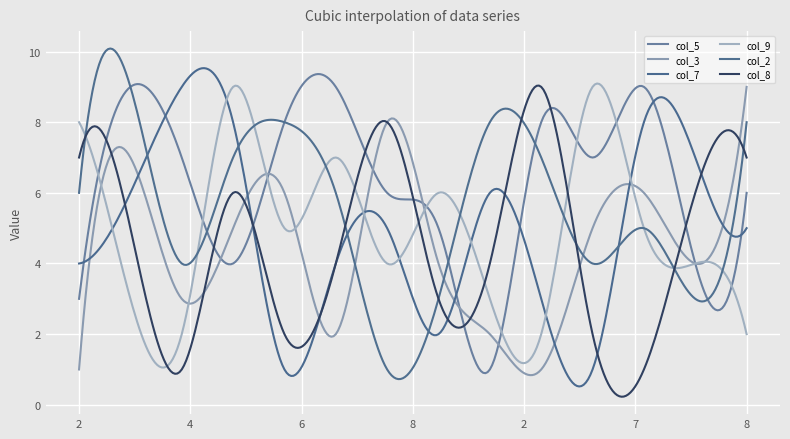

Which category has the lowest value in the col_5 series?

2